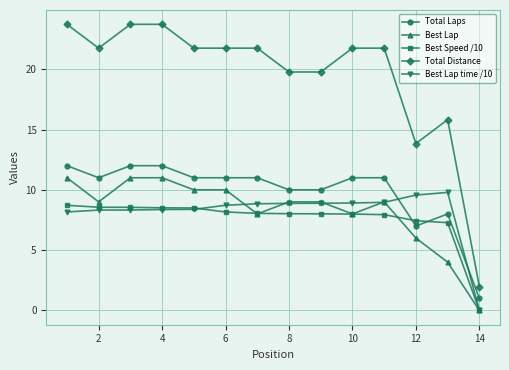

At how many categories does at least one series exceed 13?

13